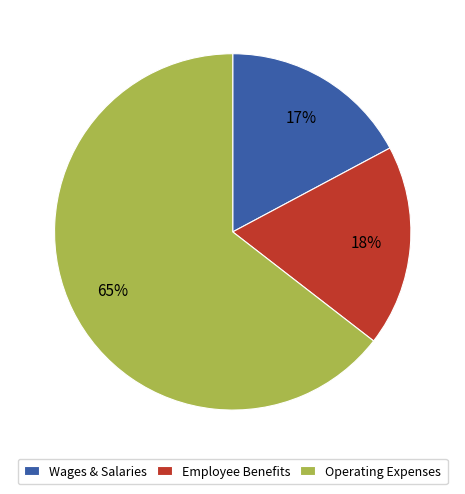

The Operating Expenses slice represents 73% of the pie. True or false?

False